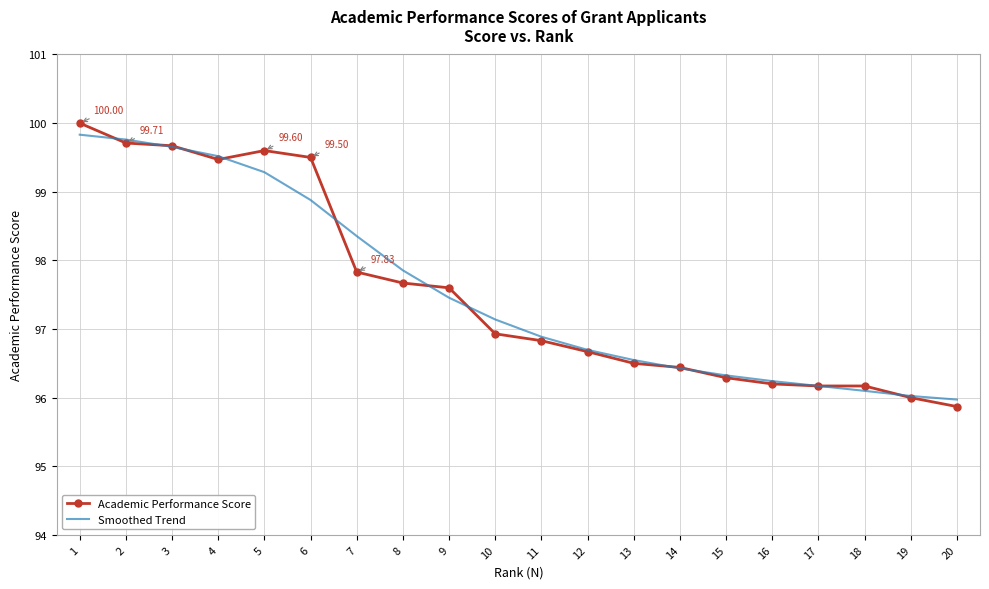

The Smoothed Trend series shows 96.2 at 17. True or false?

True